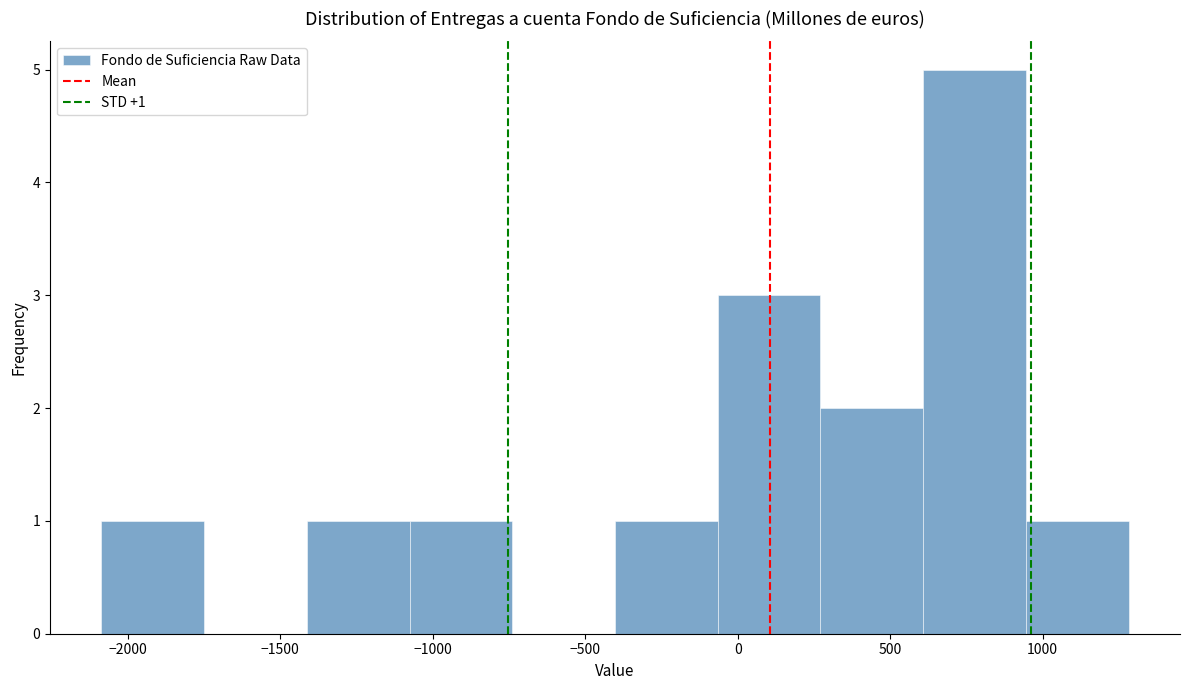

Which range on the x-axis has the tallest bar?

600 to 950